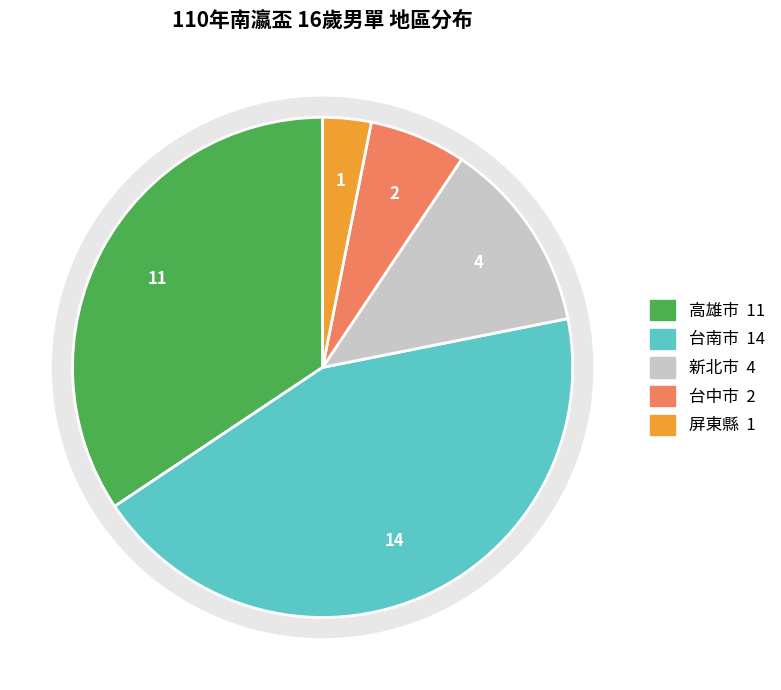

Does any single category account for the majority?

No